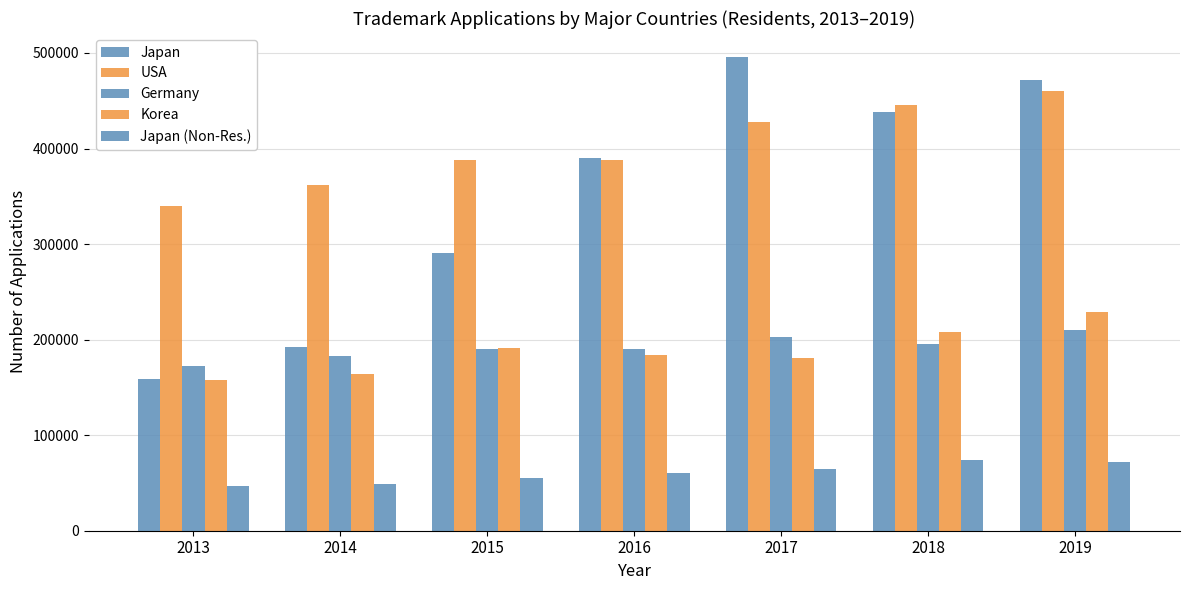

Between 2019 and 2014, which is larger?

2019